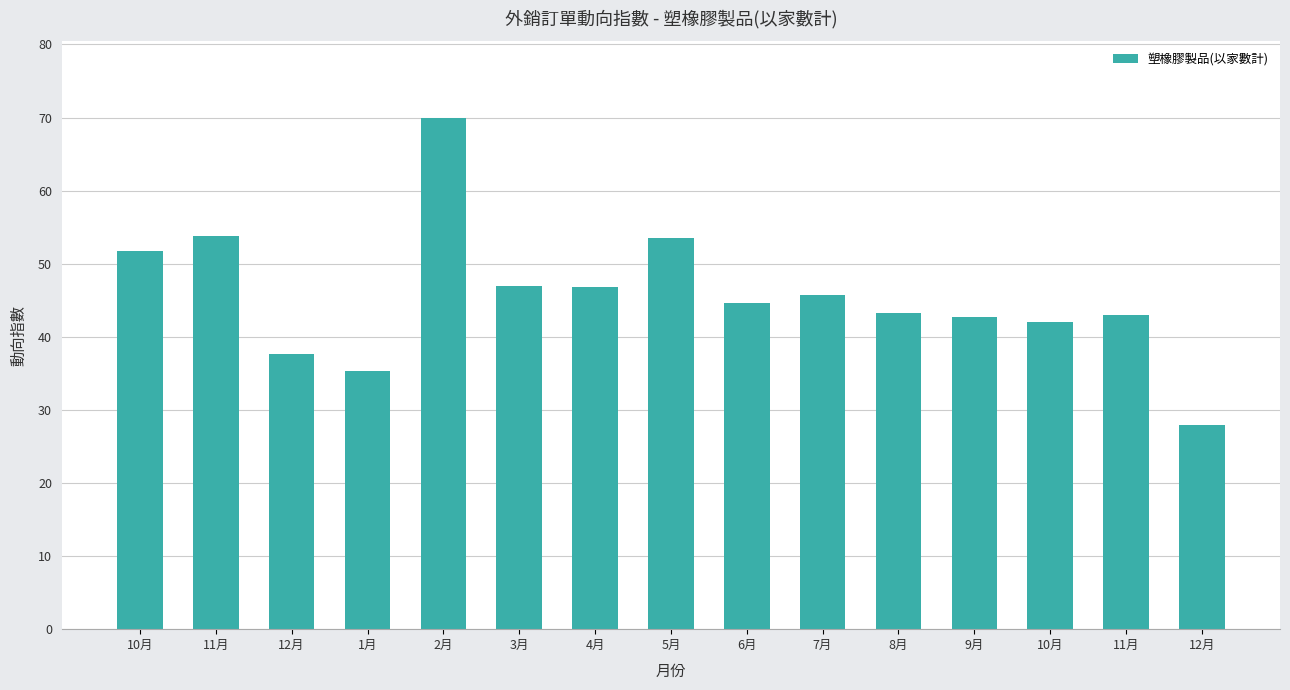

Rank the categories by value from highest to lowest.

2月, 11月, 5月, 10月, 3月, 4月, 7月, 6月, 8月, 11月, 9月, 10月, 12月, 1月, 12月